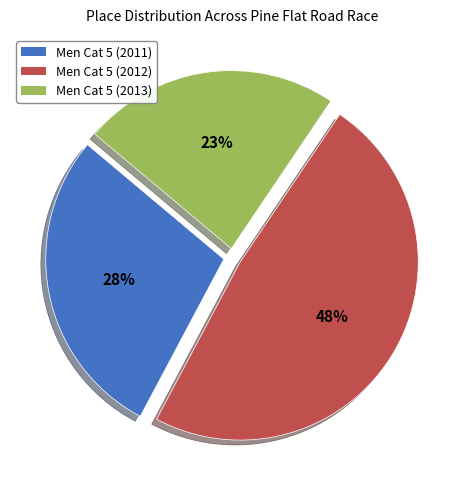

Is it true that Men Cat 5 (2011) is 28% of the pie?

True